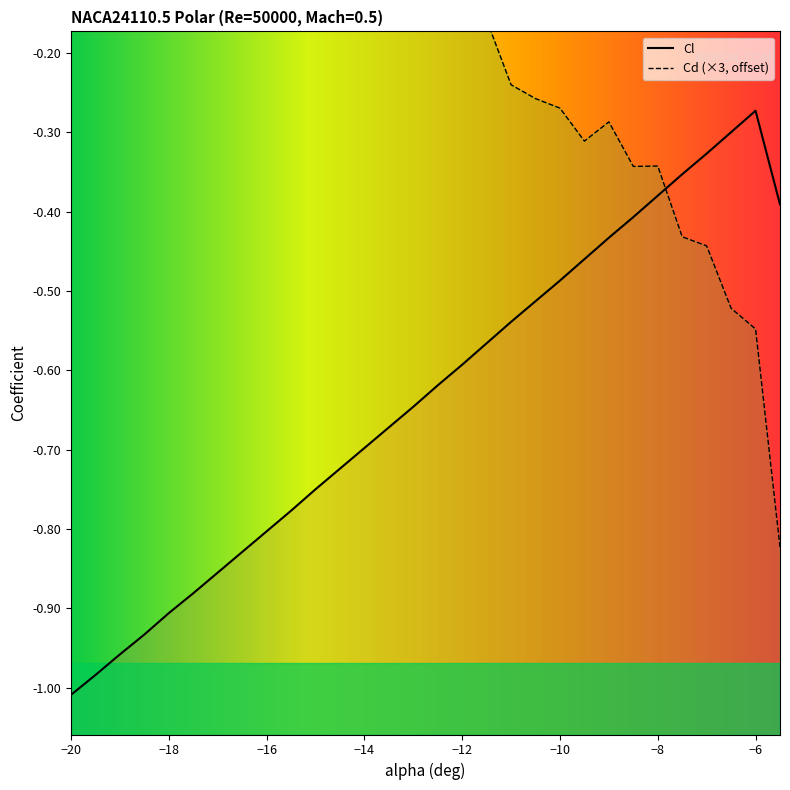

Is the value of Cd at -11.5 greater than the value of Cl at -7.5?

Yes